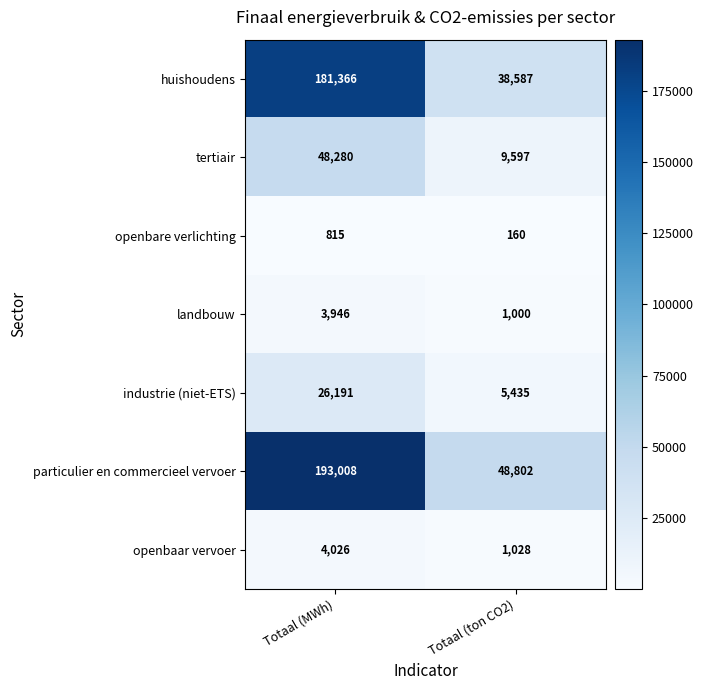

Which category has the lowest value across all series?

Totaal (ton CO2)